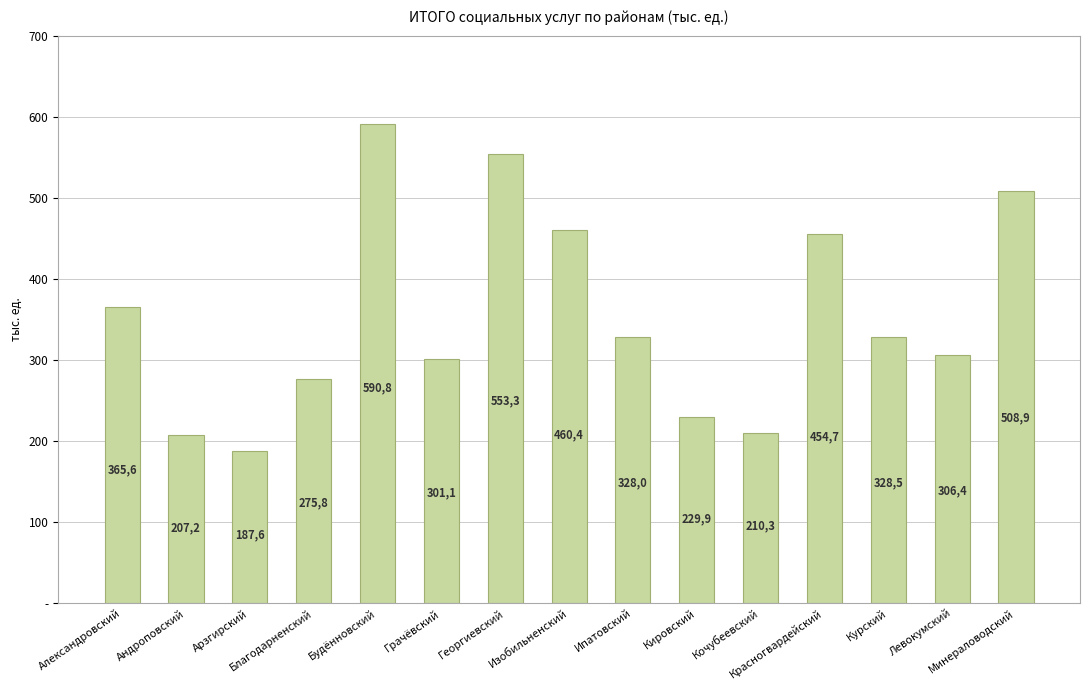

Are the bars horizontal?

No